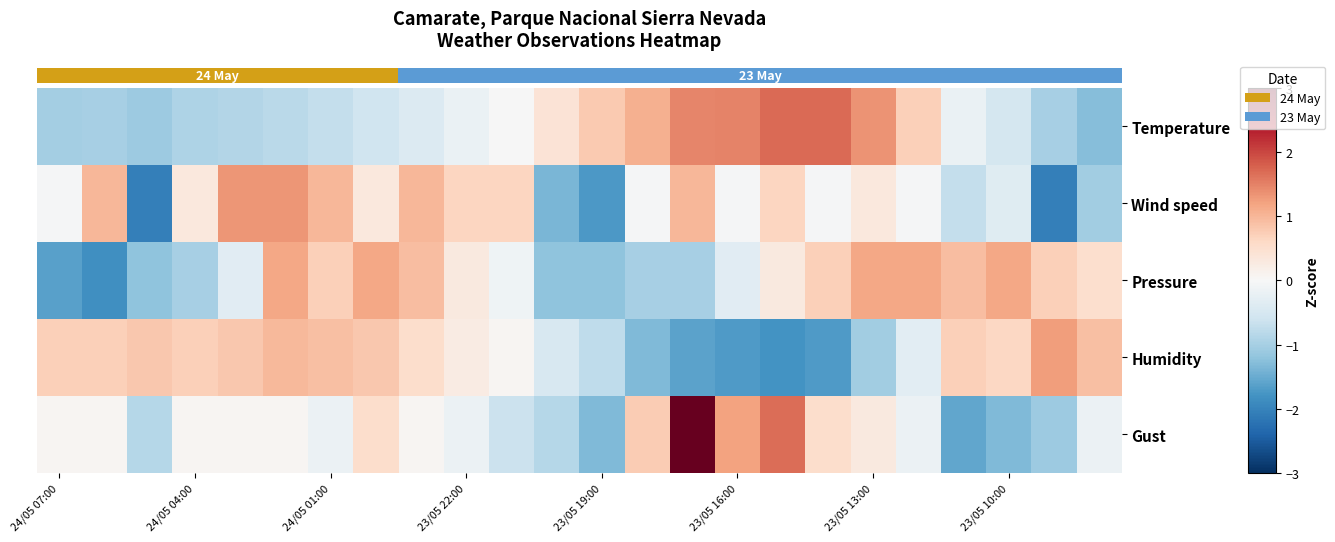

At which category is the sum across all series the highest?

14